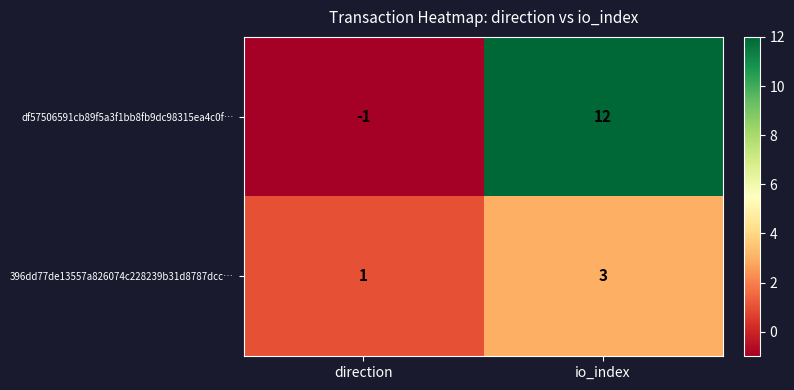

Is it true that df57506591cb89f5a3f1bb8fb9dc98315ea4c0f… equals 0 at direction?

False